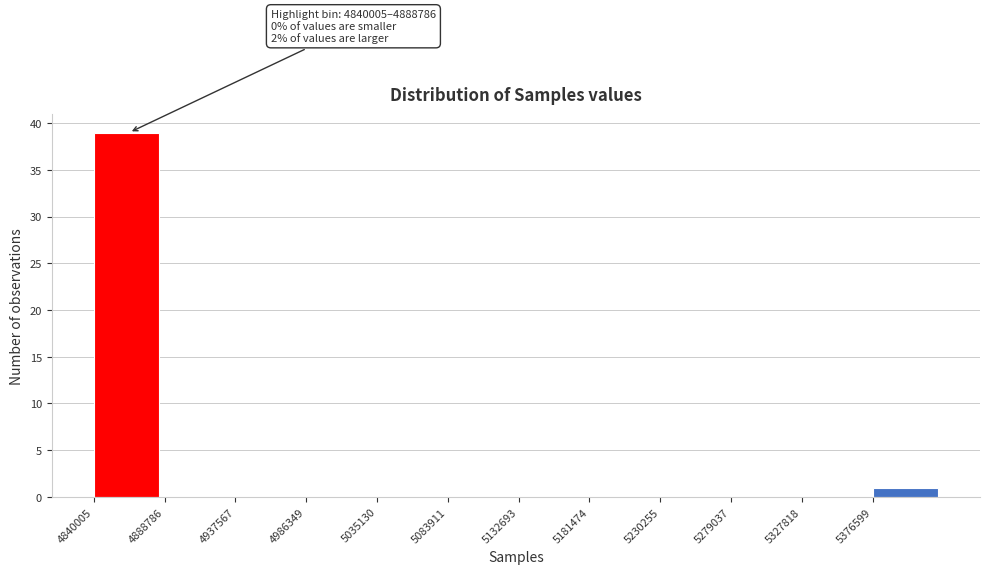

Which range on the x-axis has the tallest bar?

4840000 to 4890000